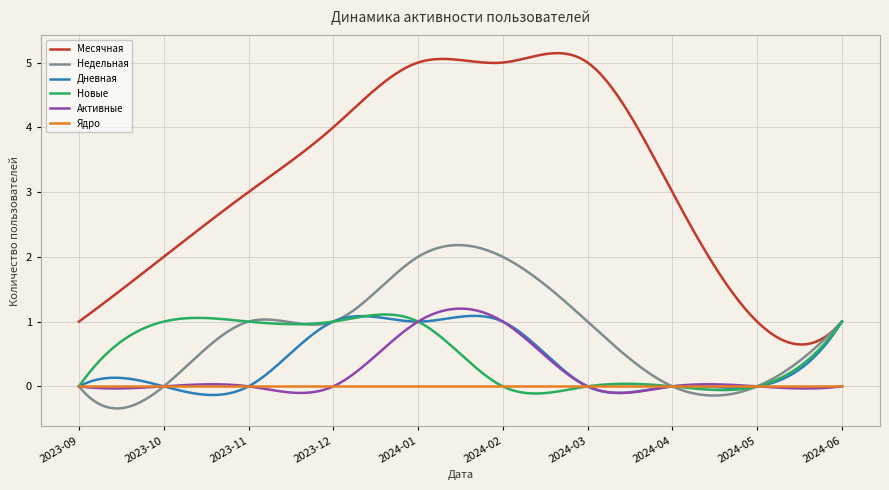

What is the highest value of the Недельная series?

2.2